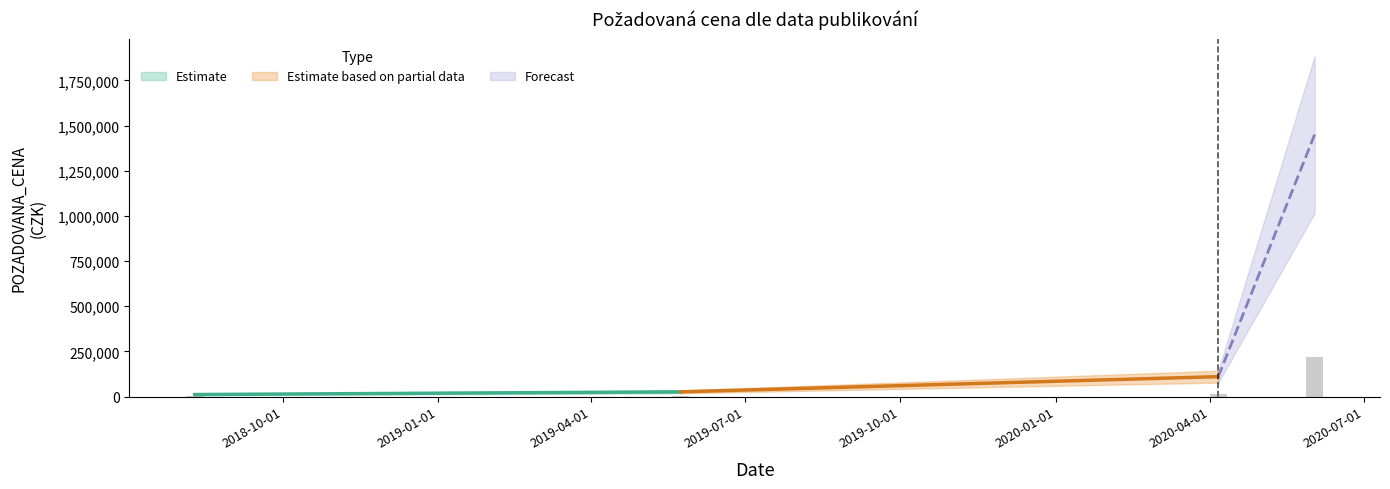

Reading left to right, list all the values displayed in this chart.

49600	1345700	54400	1000	110000	25900	8570	2520